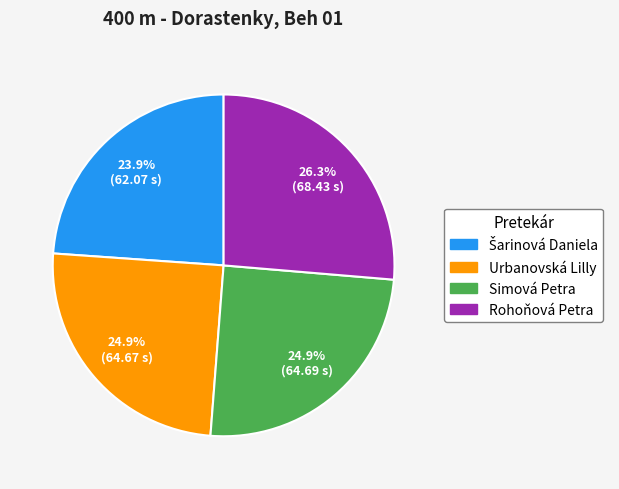

Does Rohoňová Petra account for over 50% of the chart?

No